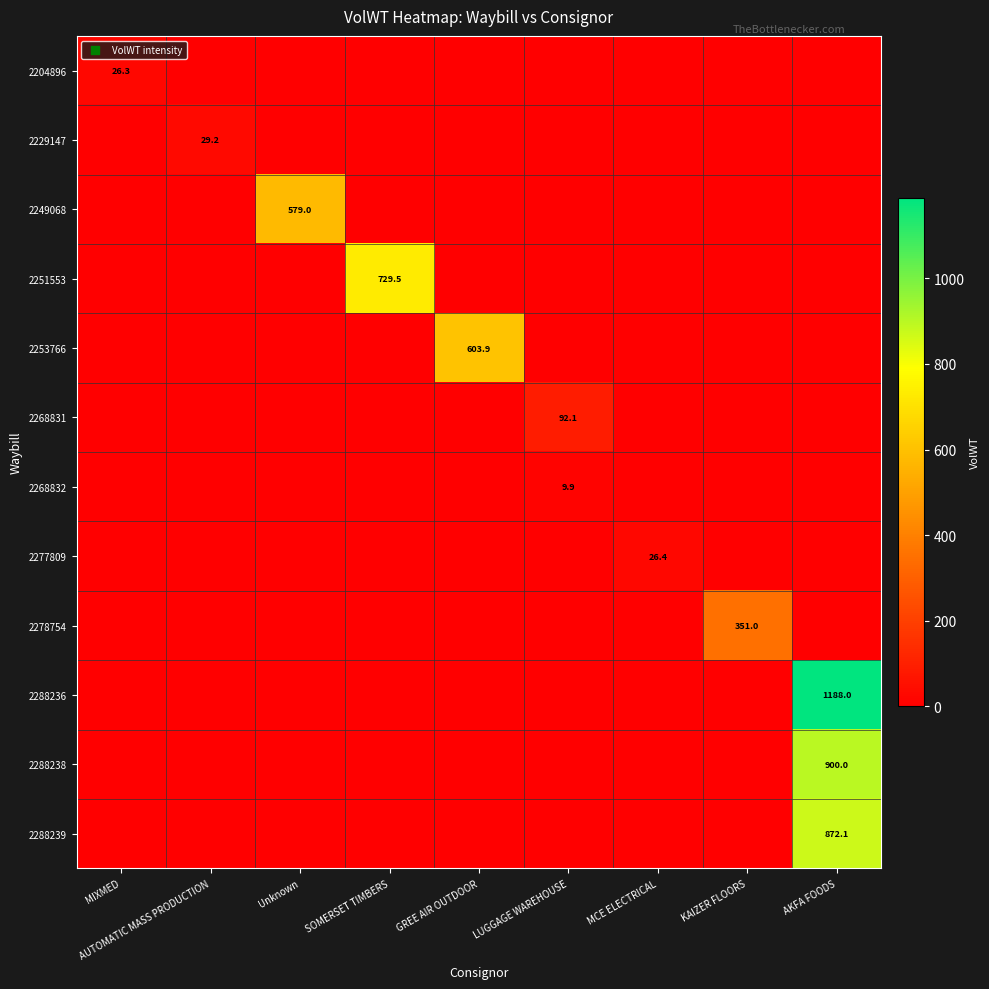

The 2288239 series shows 337.3 at KAIZER FLOORS. True or false?

False